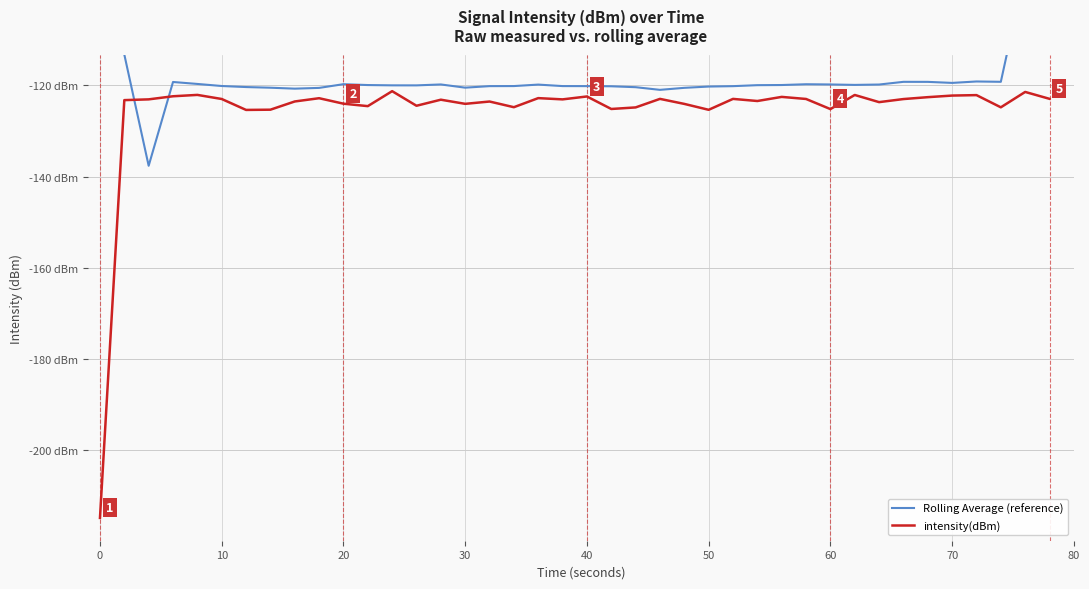

How many times do intensity(dBm) and Rolling Average (reference) cross each other?

2